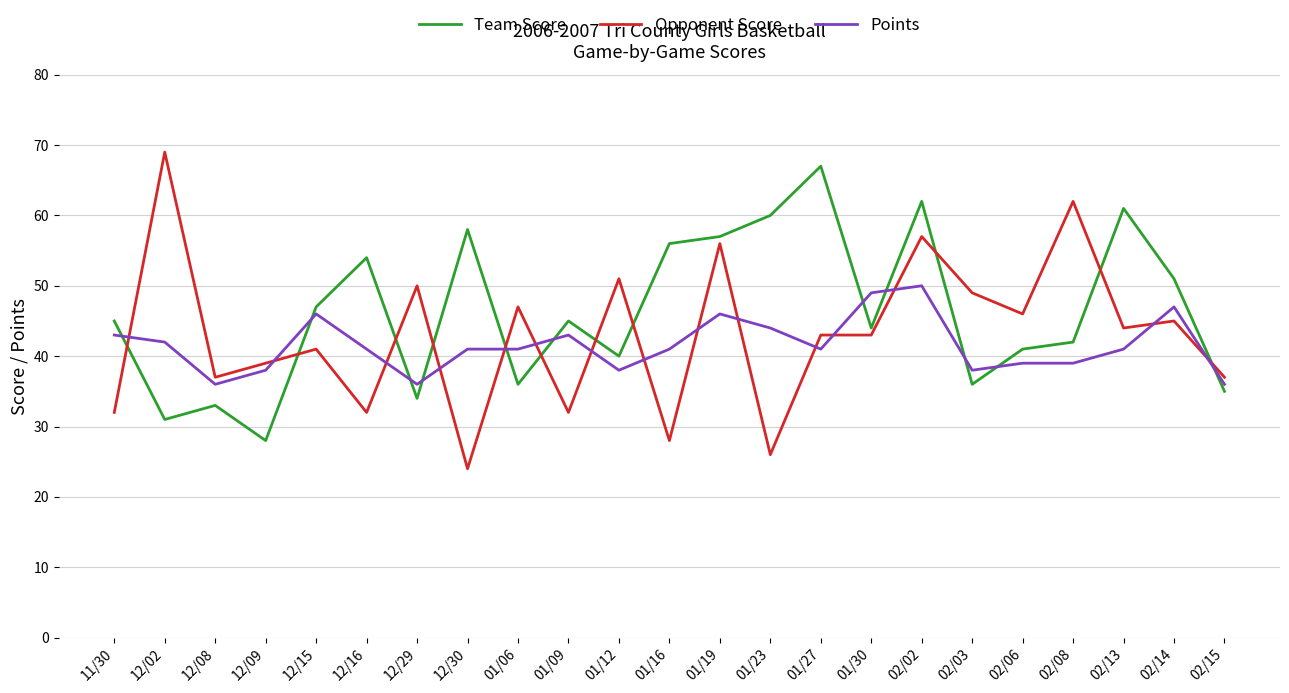

How many lines are shown in the chart?

3